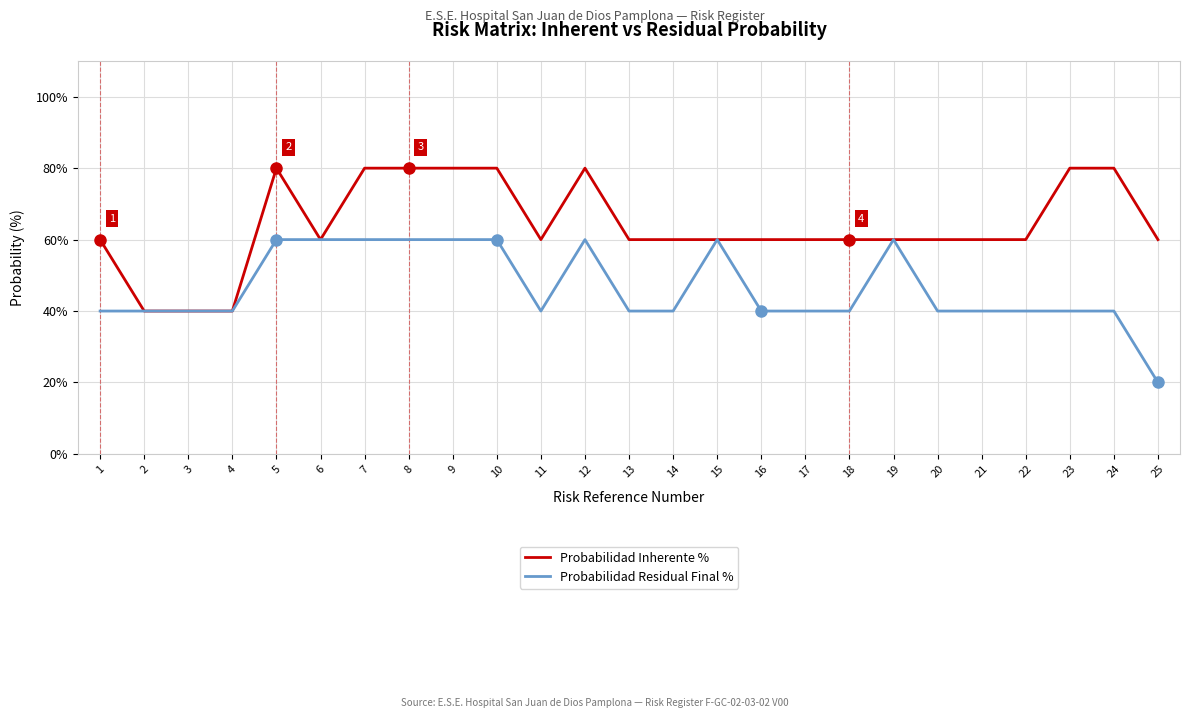

Count the number of categories in the chart.

25